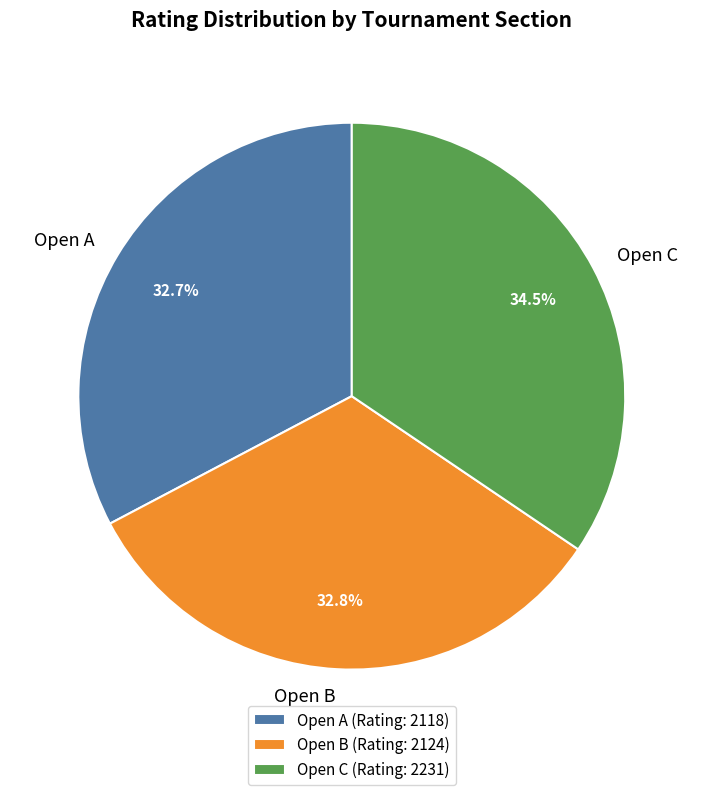

Does any single category account for the majority?

No